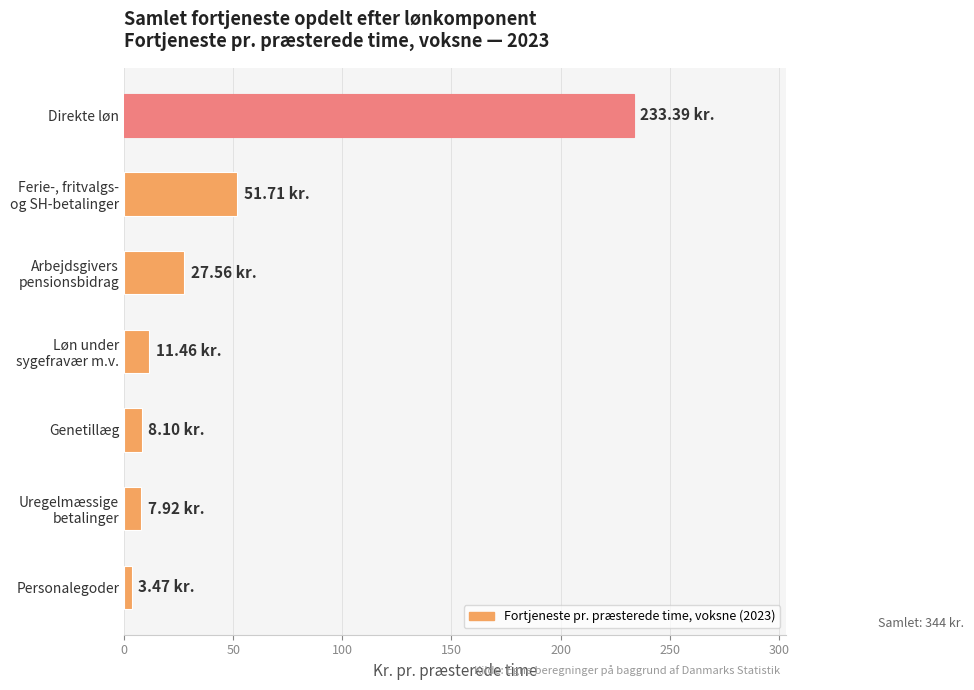

Rank the categories by value from highest to lowest.

Direkte løn, Ferie-, fritvalgs-
og SH-betalinger, Arbejdsgivers
pensionsbidrag, Løn under
sygefravær m.v., Genetillæg, Uregelmæssige
betalinger, Personalegoder